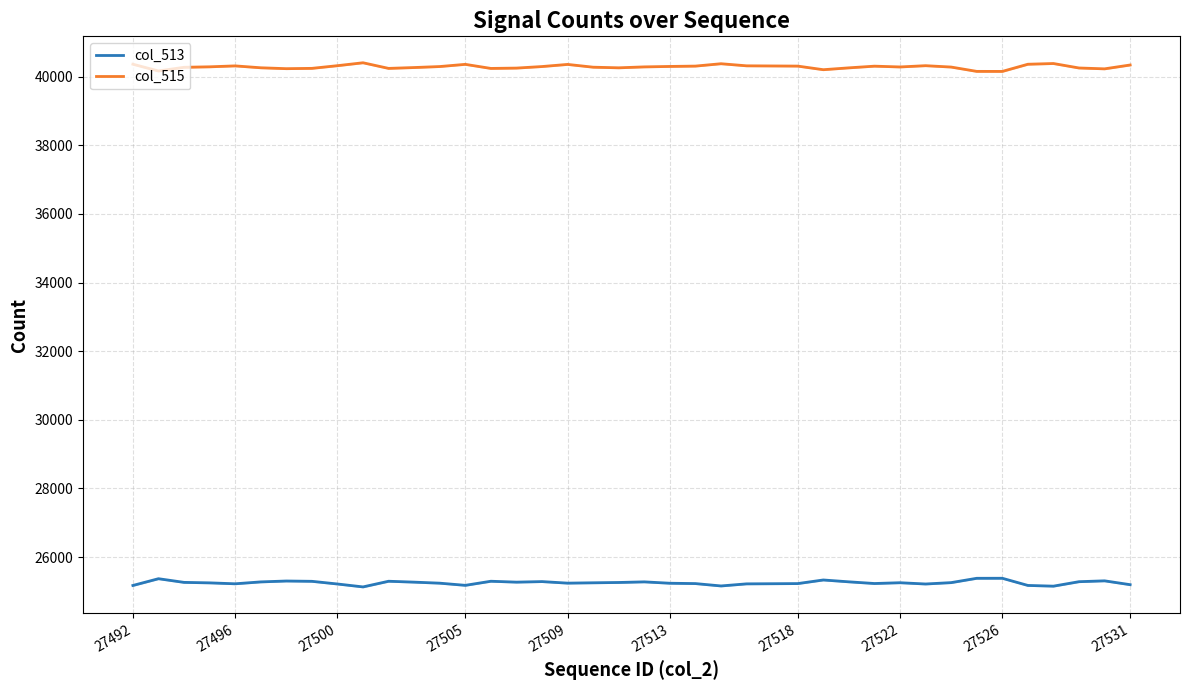

True or false: col_513 and col_515 cross at least once.

False